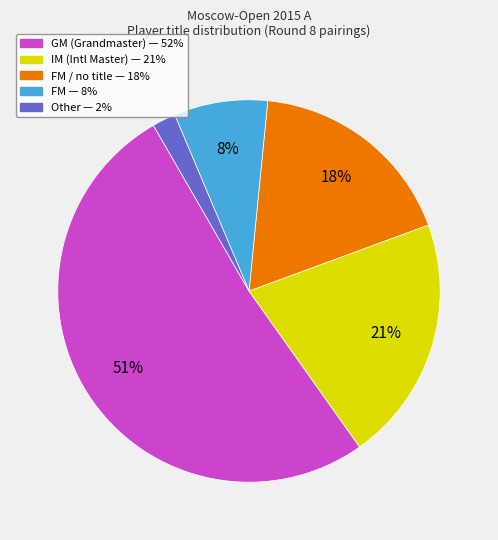

To the nearest percent, what is the average slice percentage?

20%